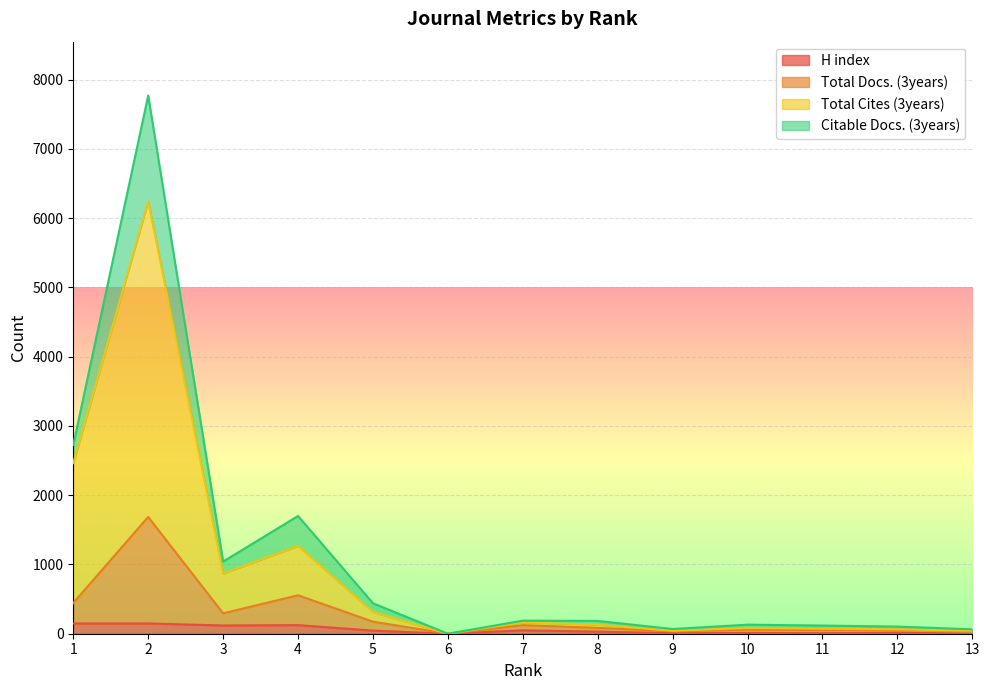

How many lines are shown in the chart?

4